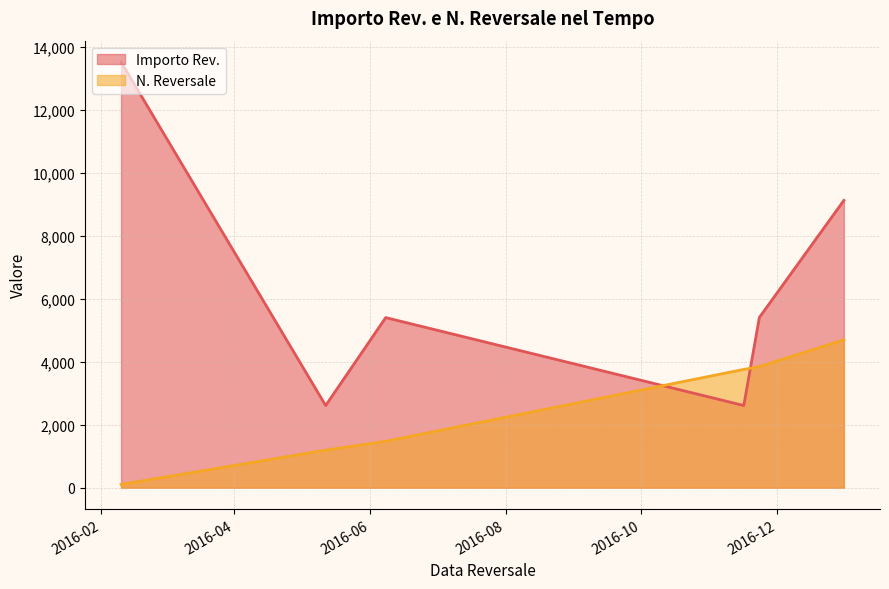

What position from the left is 2016-12-31?

6